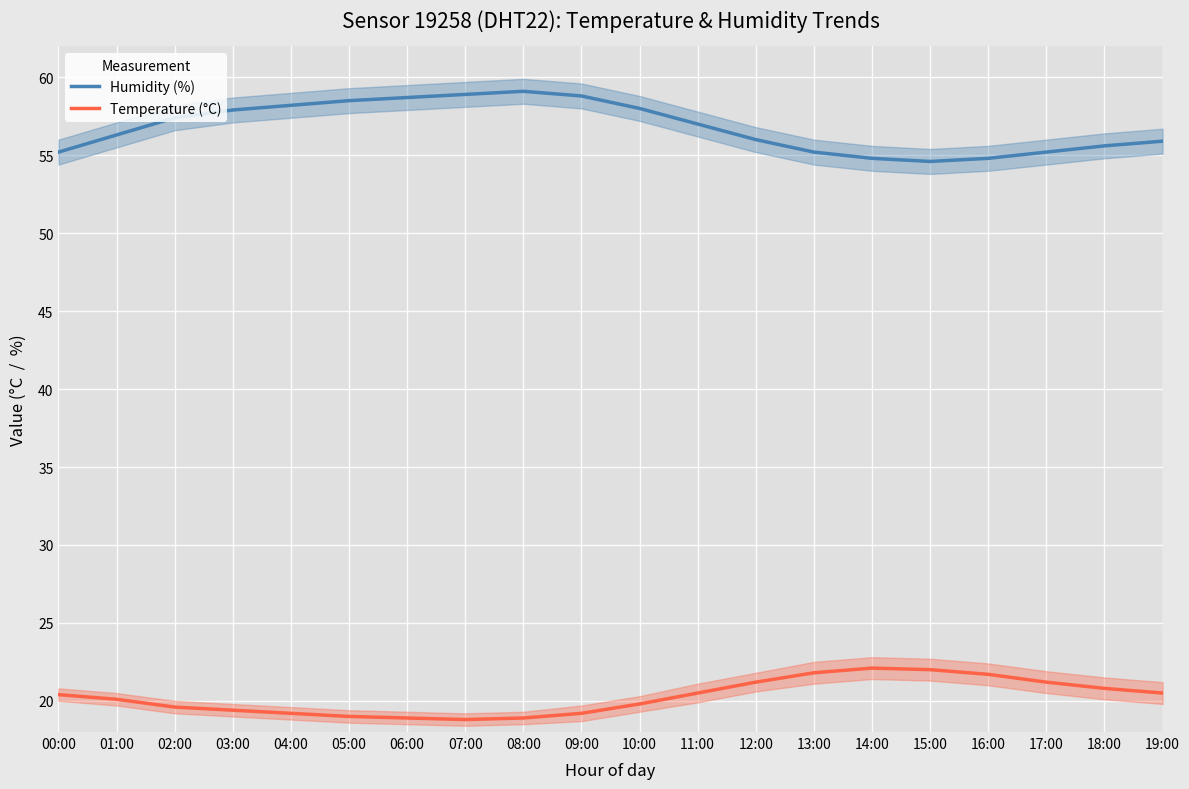

How many categories are shown in the chart?

20